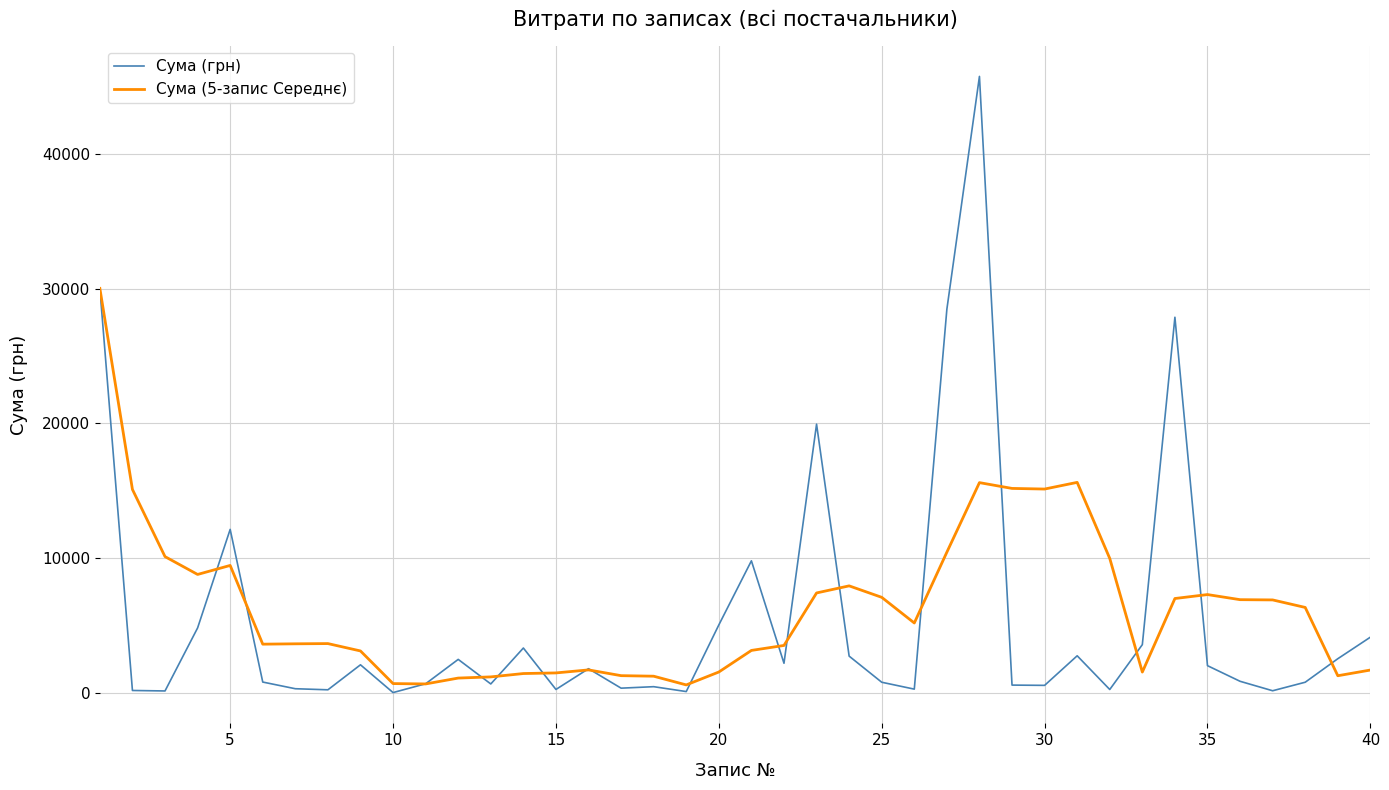

What is the highest value of the Сума (5-запис Середнє) series?

30016.8